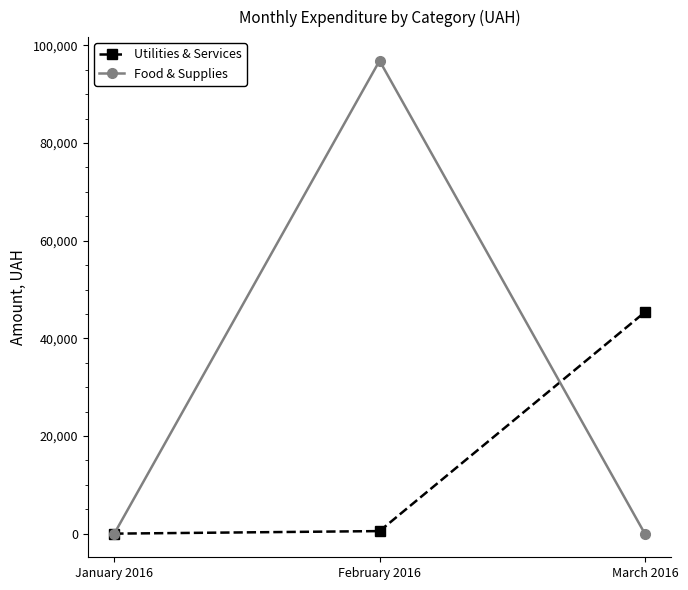

What is the greatest value displayed?

96861.0